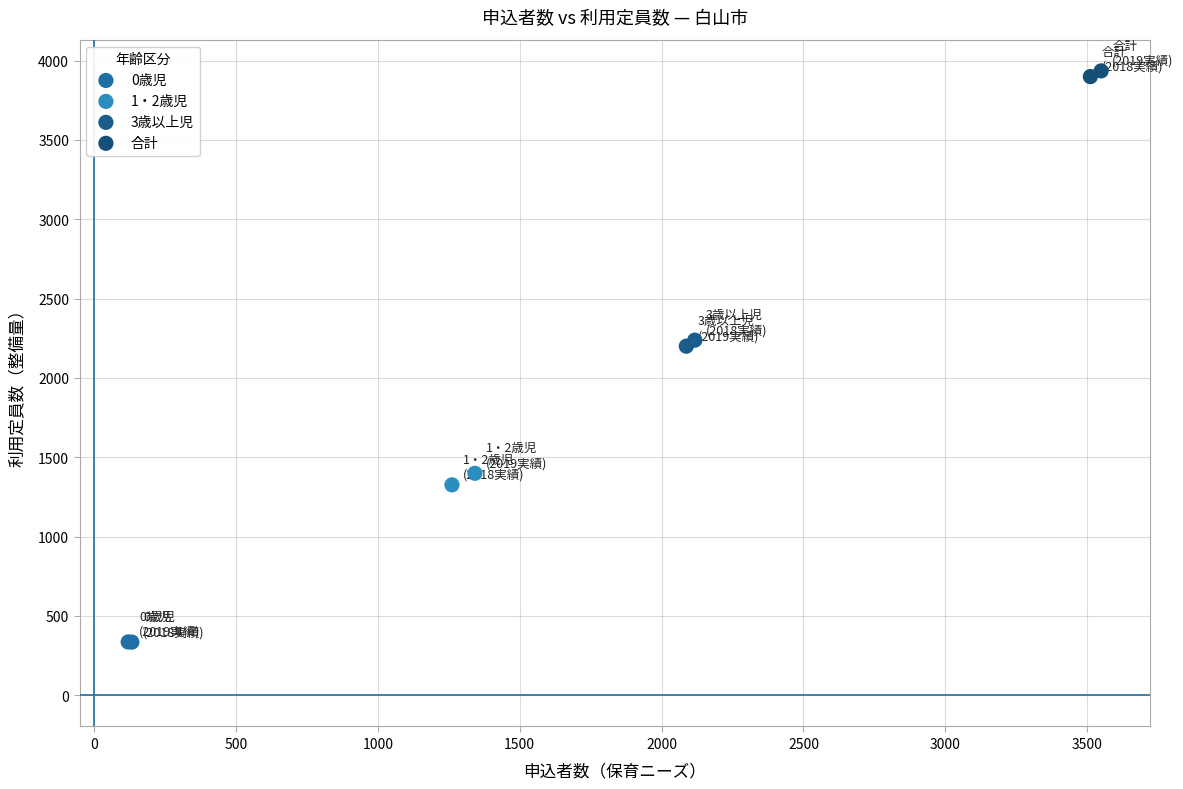

Which series contains the highest Y value?

合計